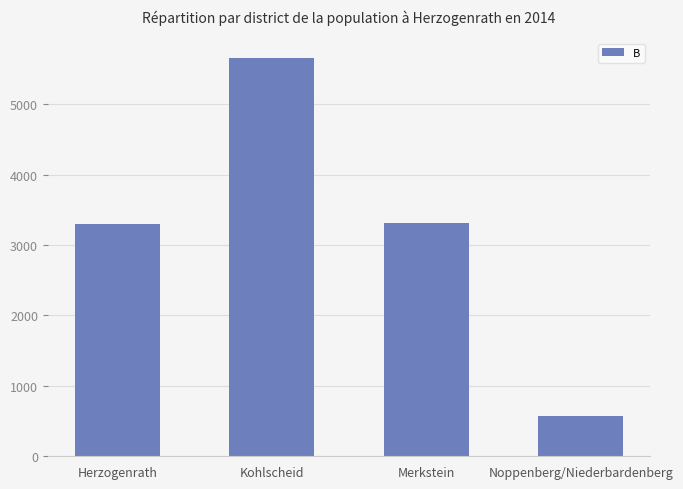

Which has a higher value, Kohlscheid or Merkstein?

Kohlscheid